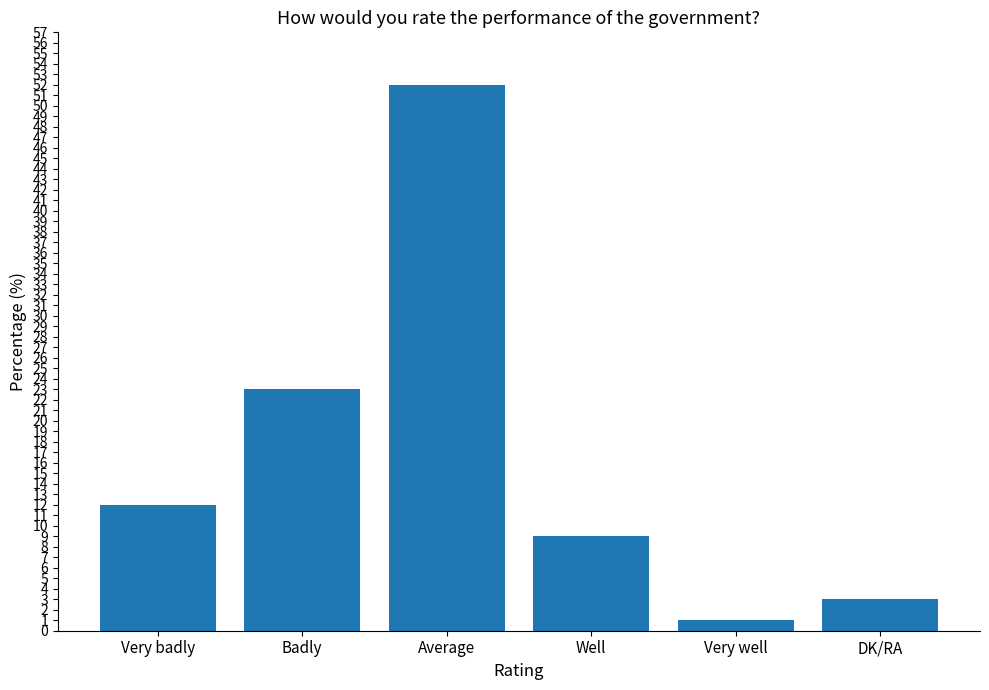

The value at DK/RA is 5. True or false?

False